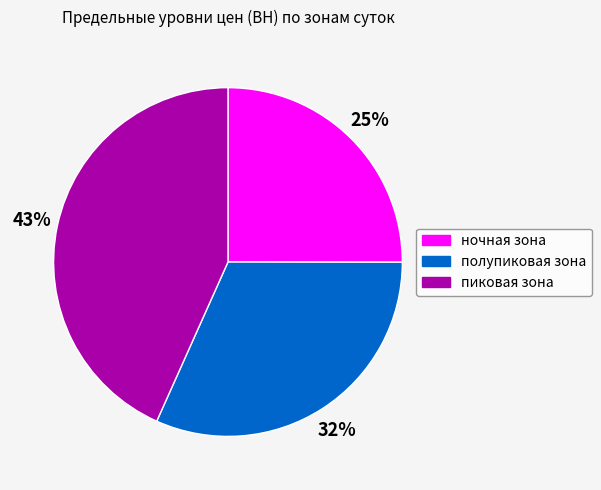

To the nearest percent, what portion does полупиковая зона represent?

32%